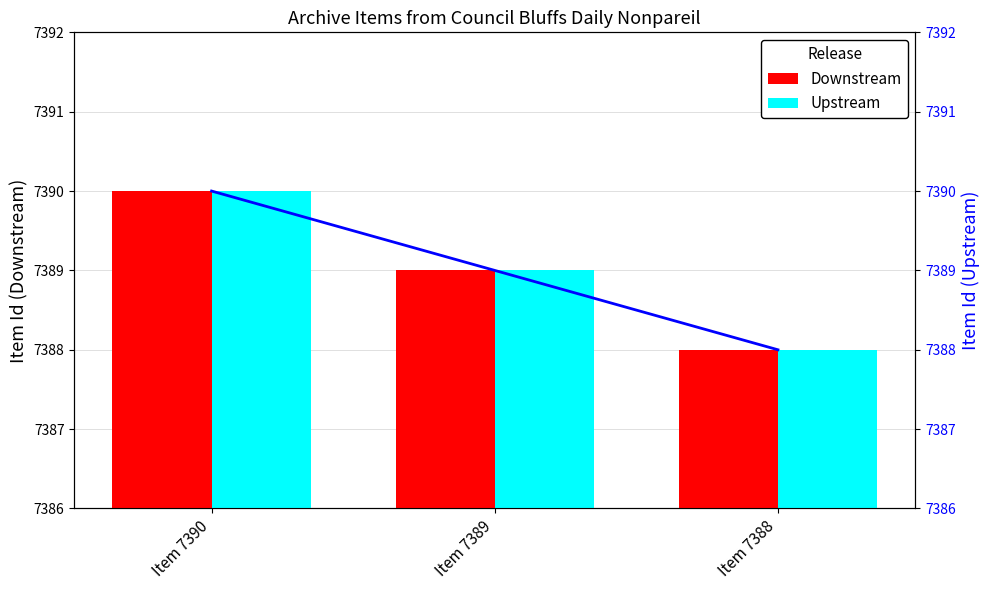

How many values in the Downstream series are below 7389?

1